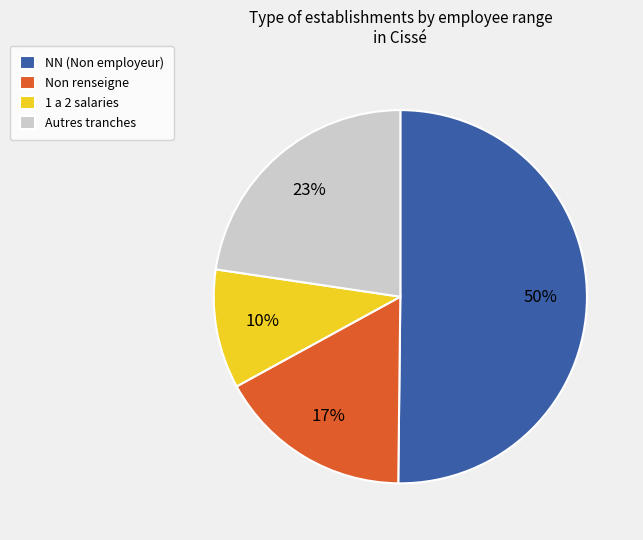

True or false: NN (Non employeur) accounts for 50% of the total.

True